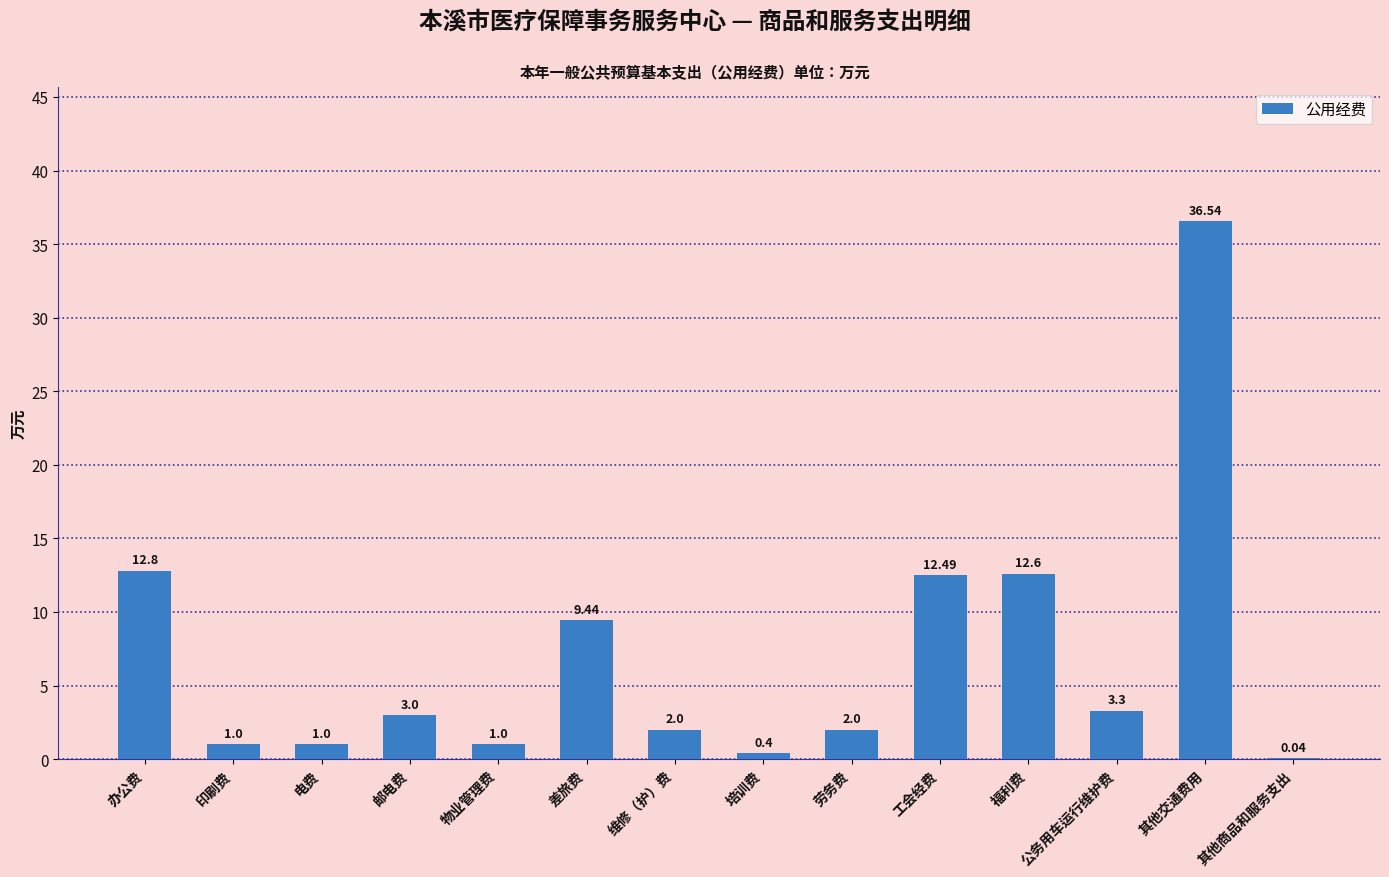

Are the bars horizontal?

No